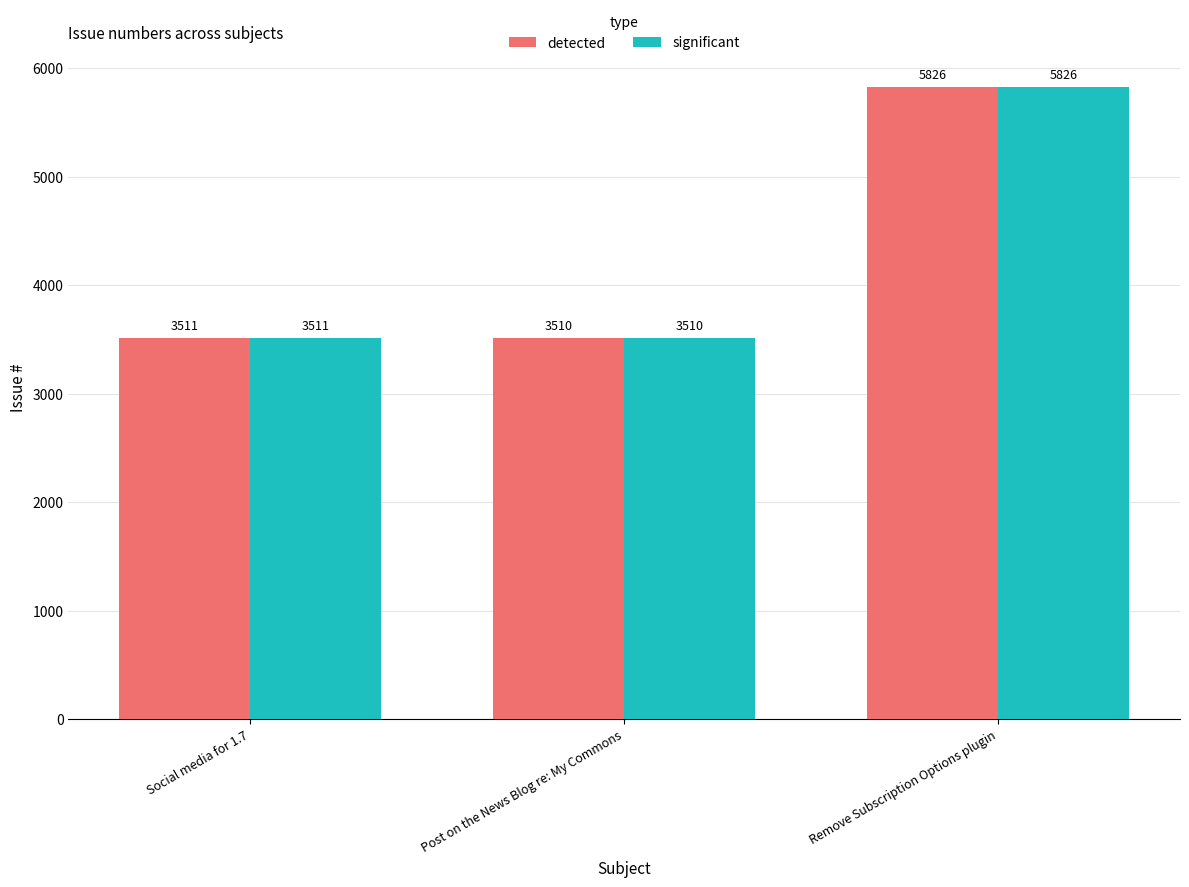

At which label is detected closest to 4668?

Social media for 1.7